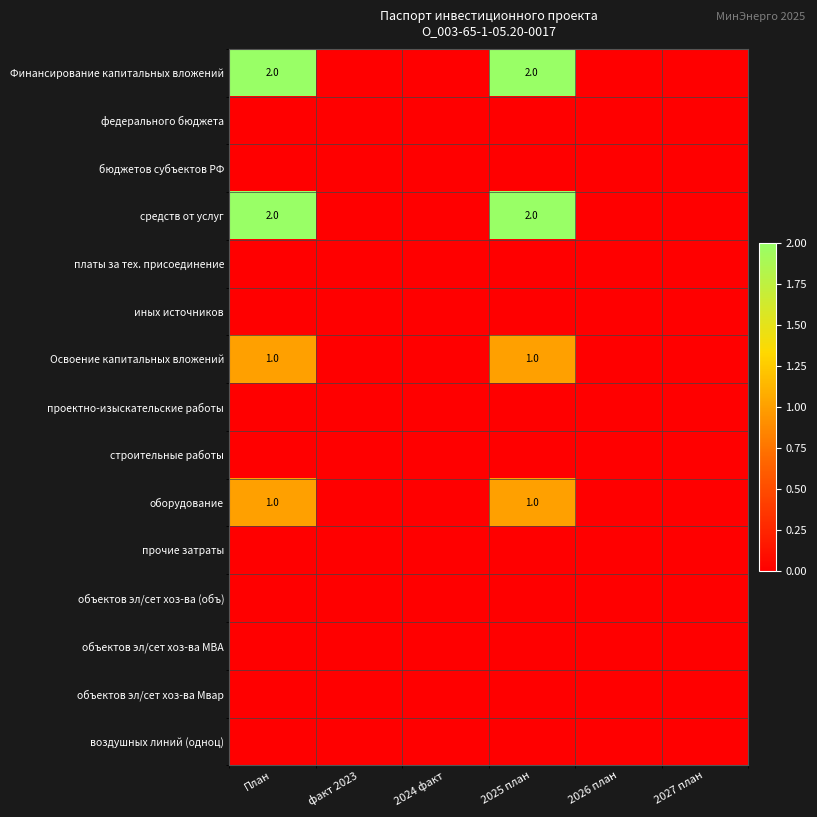

True or false: Финансирование капитальных вложений has a value of 2 at План.

True